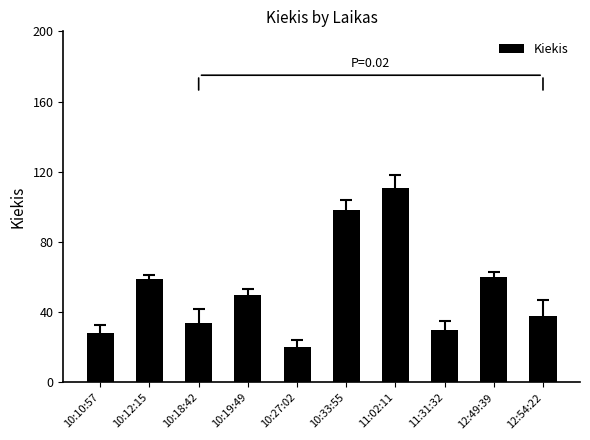

Does the chart contain stacked bars?

No